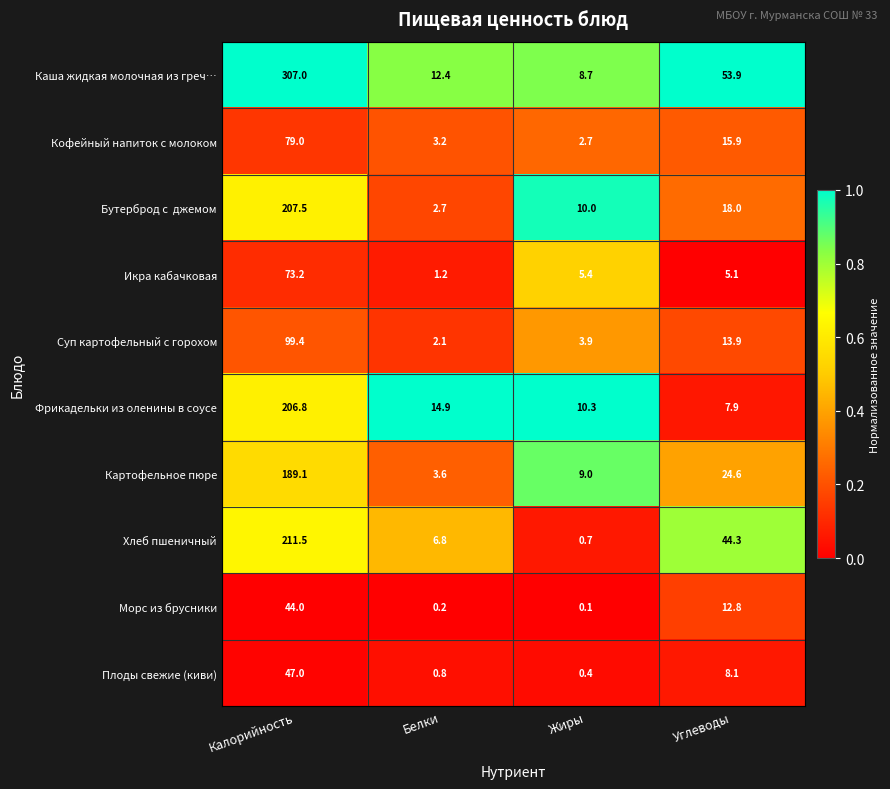

What is the total value across all series at Жиры?

51.2